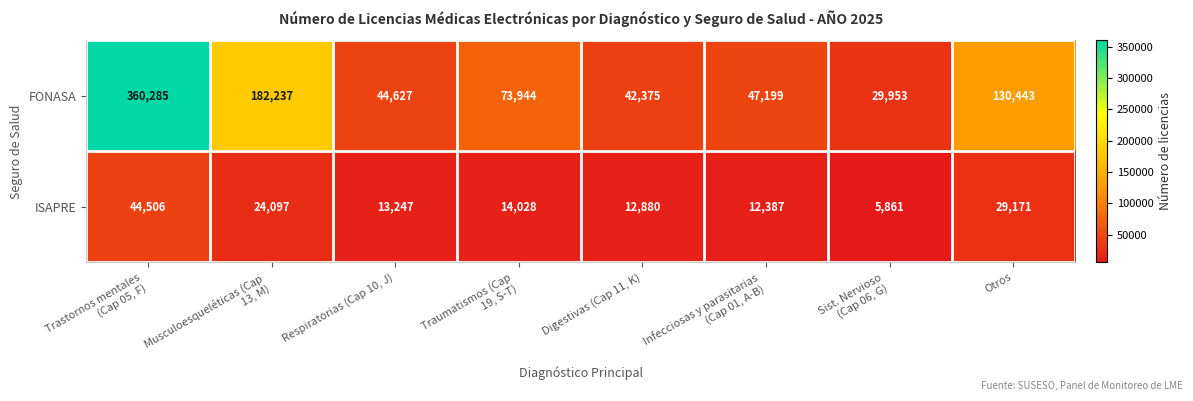

Reading left to right, transcribe all the data shown in this chart.

FONASA: 360285	182237	44627	73944	42375	47199	29953	130443
ISAPRE: 44506	24097	13247	14028	12880	12387	5861	29171